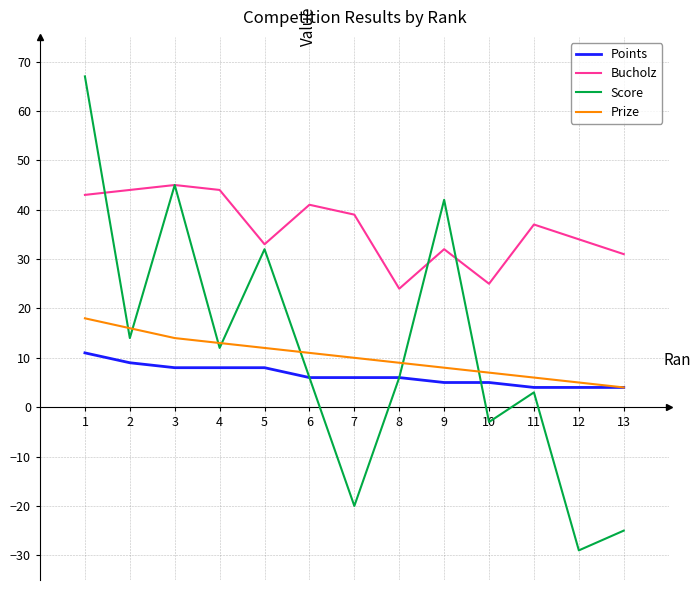

Is it true that Prize equals 11 at 6?

True